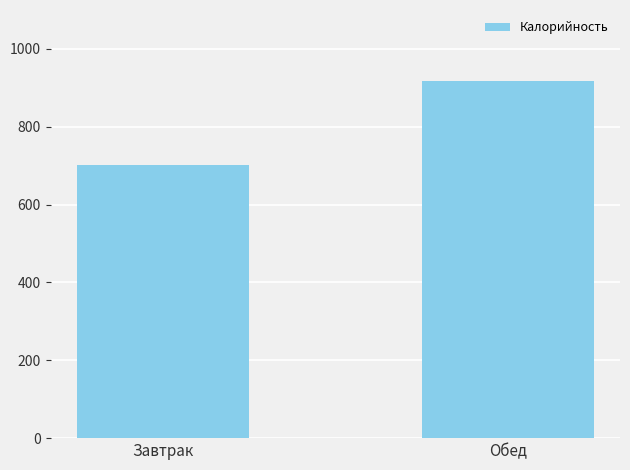

What is the sum of the values at Завтрак and Обед?

1619.6